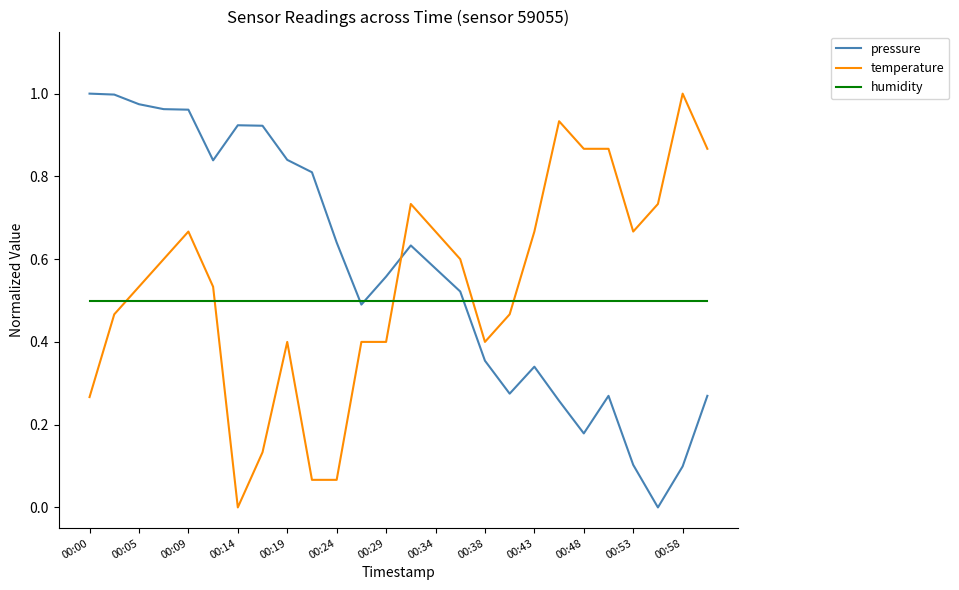

How many intersections are there between temperature and pressure?

1